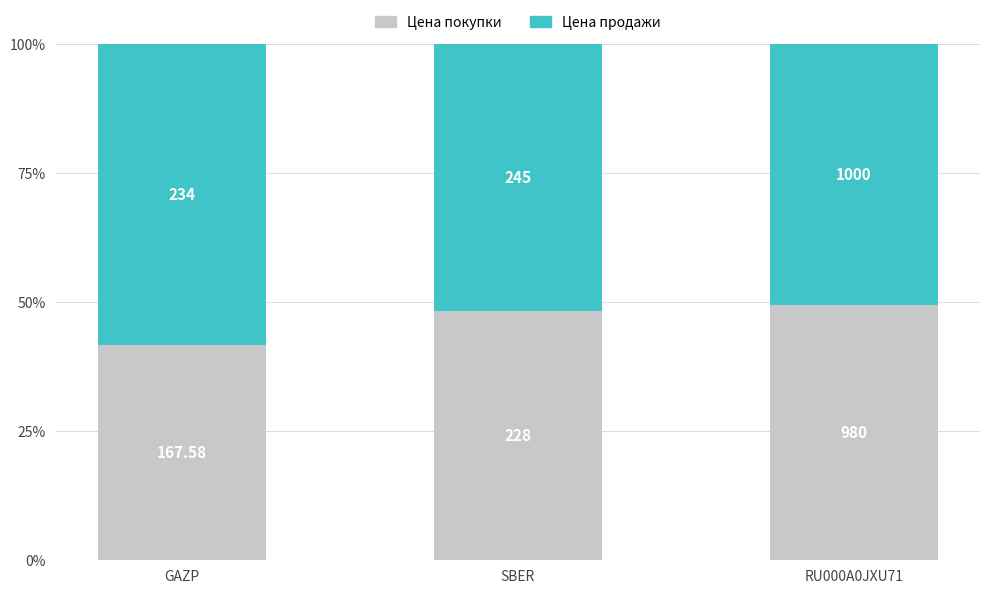

What is the difference between the Цена покупки values at RU000A0JXU71 and SBER?

1.3